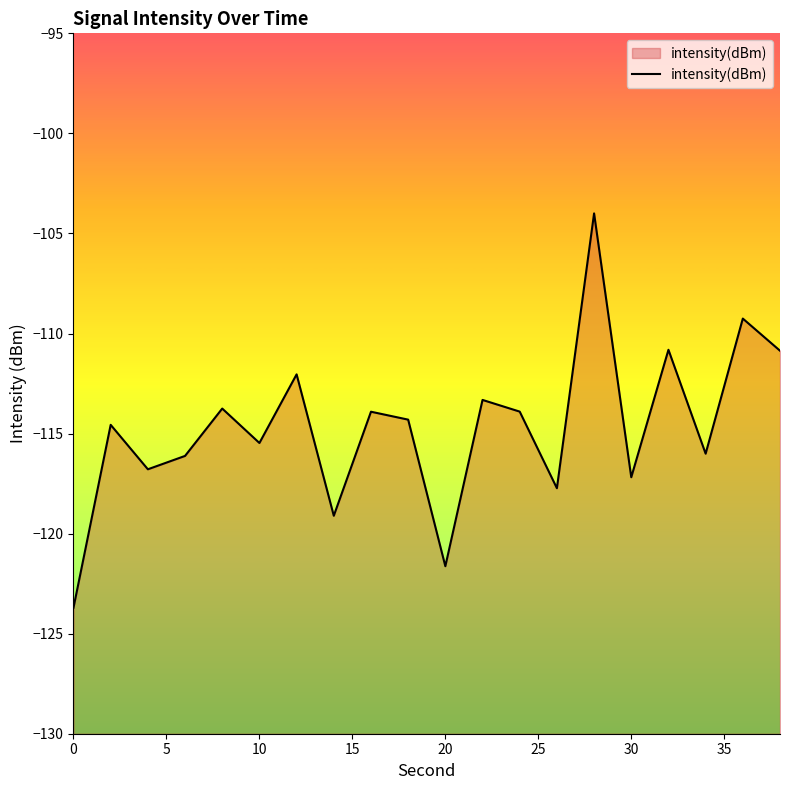

What is the difference between the second highest and second lowest values?

12.4